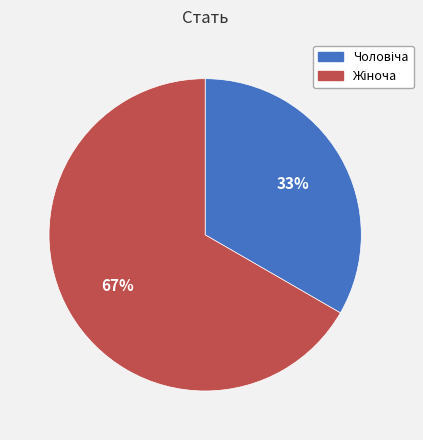

To the nearest percent, what is the average slice percentage?

50%